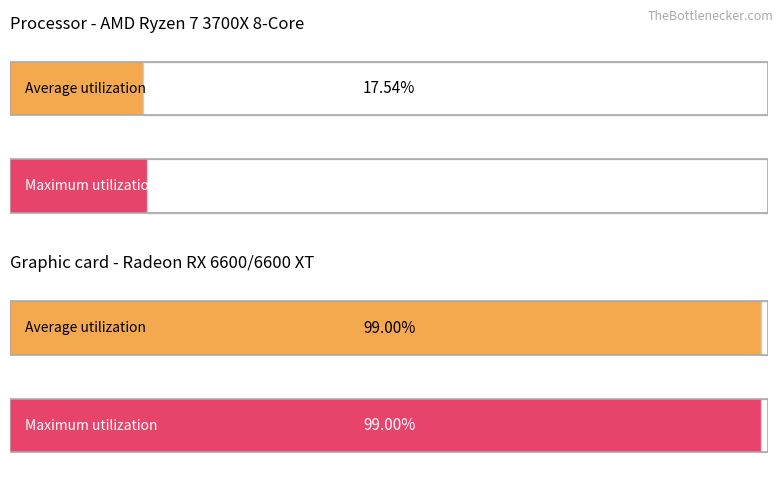

What is the value of the Maximum utilization bar at the 1st from the left?

18.1